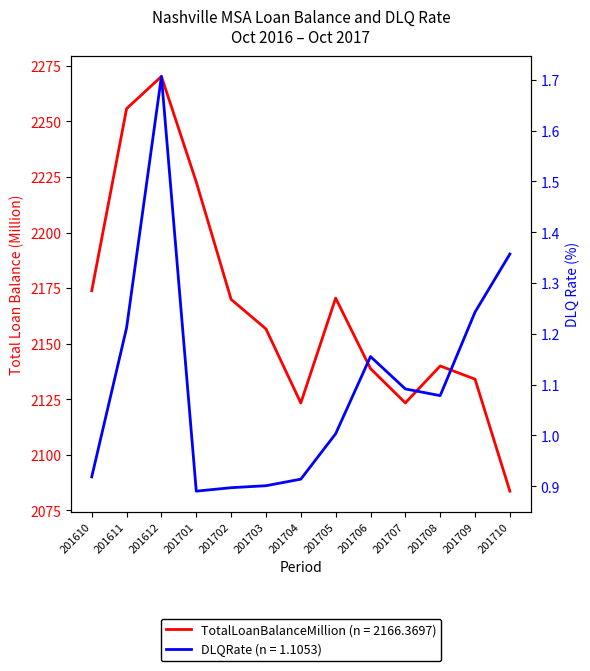

What is the sum of the TotalLoanBalanceMillion values at 201612 and 201706?

4409.1